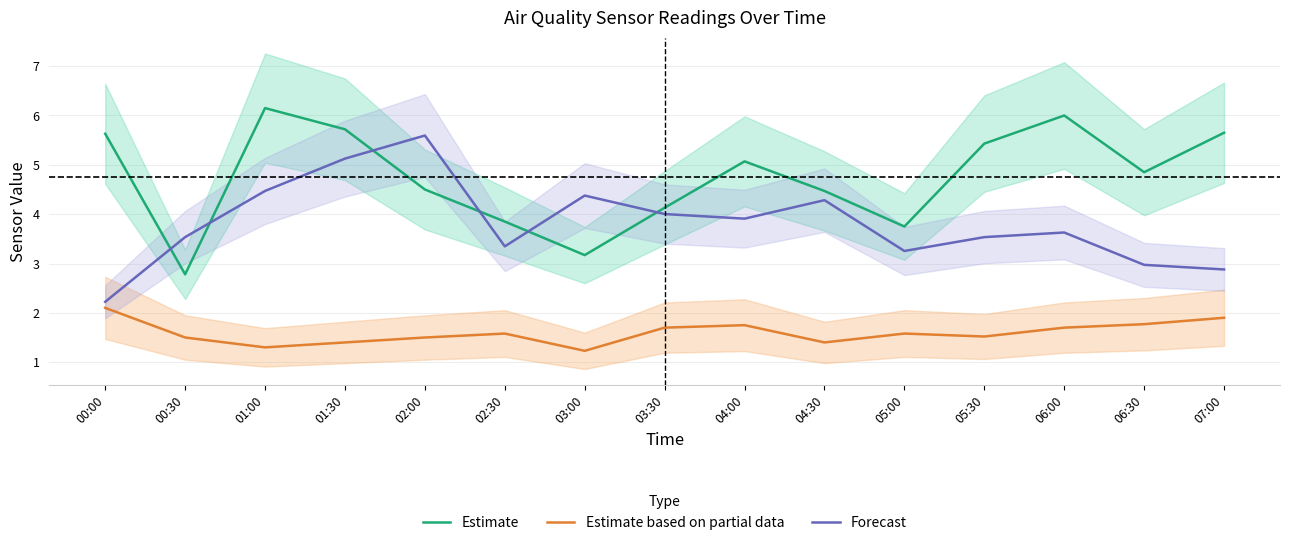

Where is the first local minimum for Estimate?

00:30